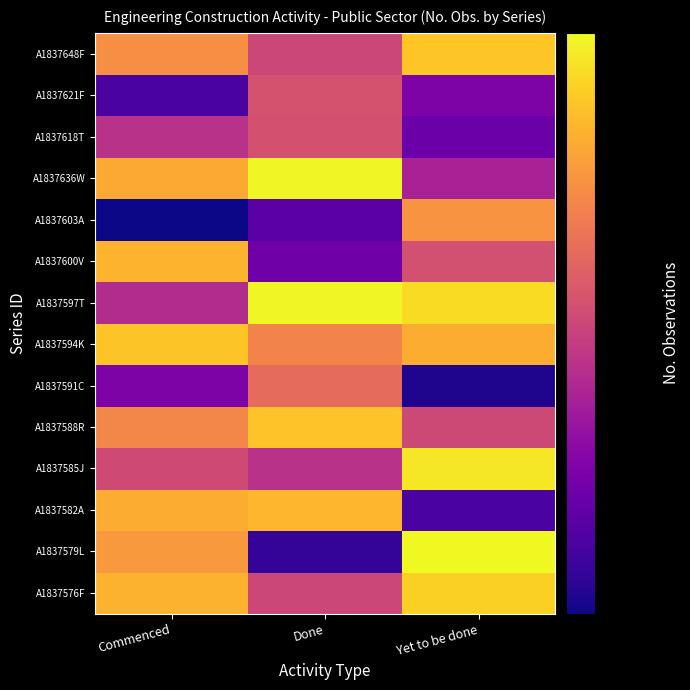

What is the total value across all series at Commenced?

0.3